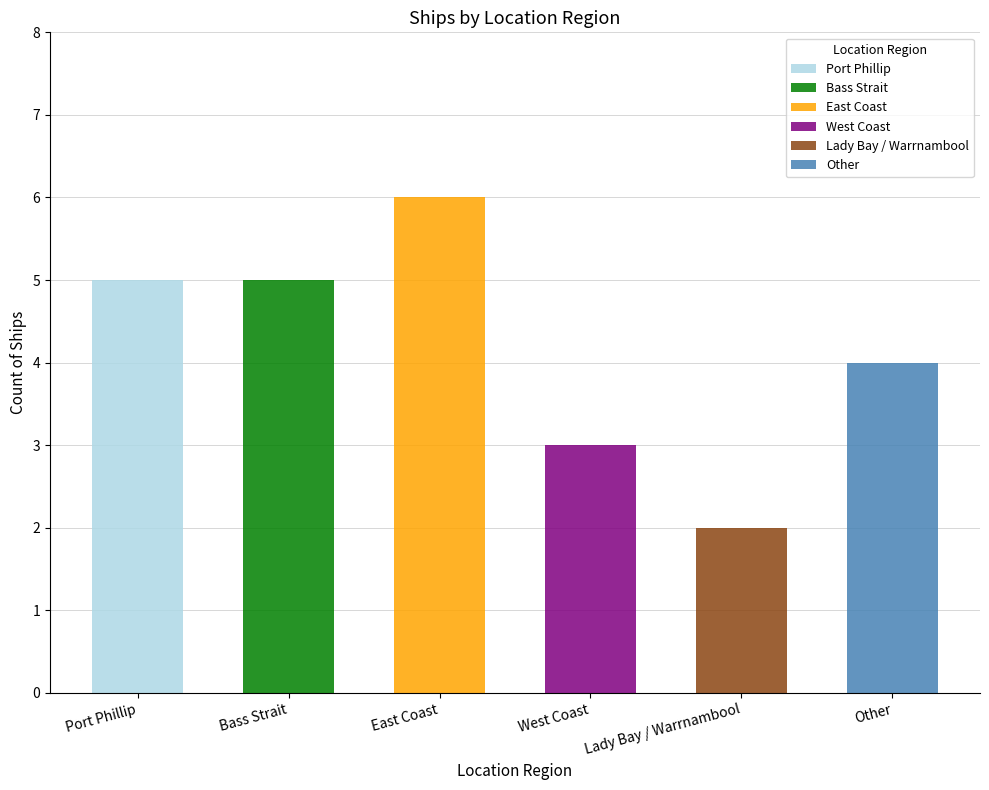

What is the label of the 6th bar from the left?

Other